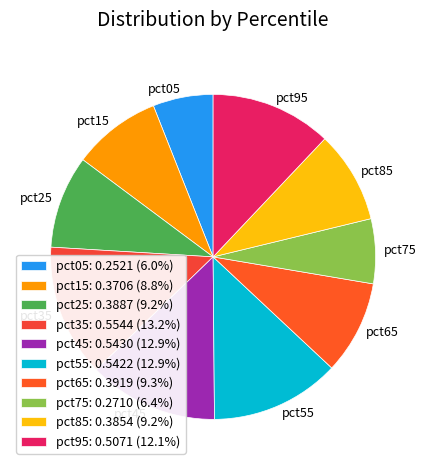

Does any single category account for the majority?

No